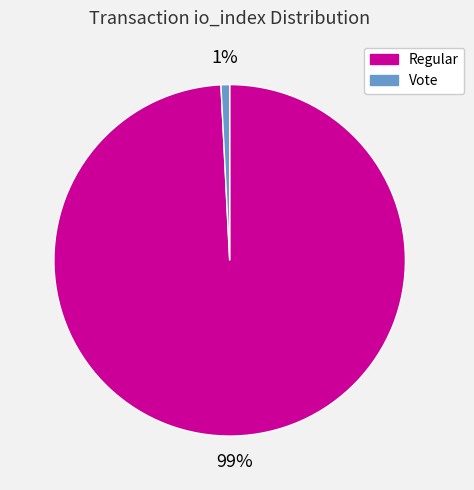

To the nearest percent, what portion does Vote represent?

1%